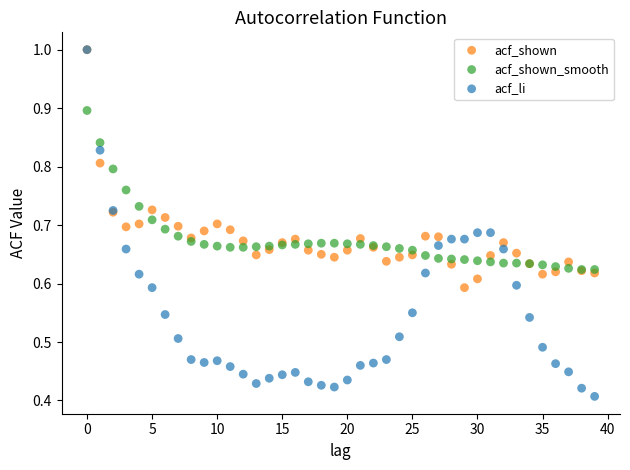

Which series contains the lowest Y value?

acf_li